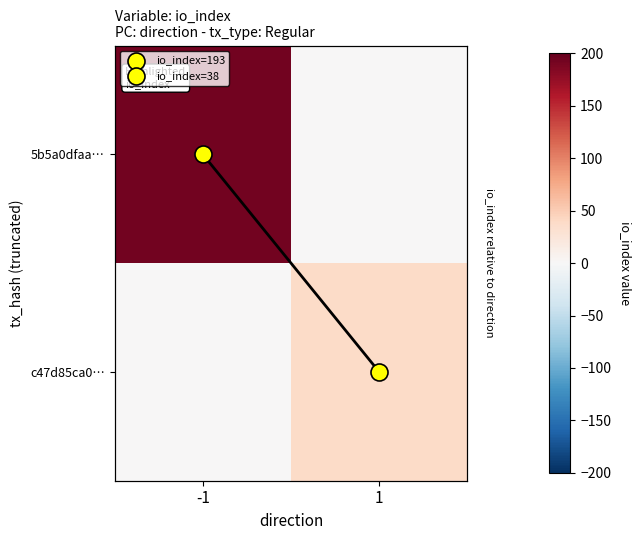

The value of 5b5a0dfaa… at 1 is 118. True or false?

False